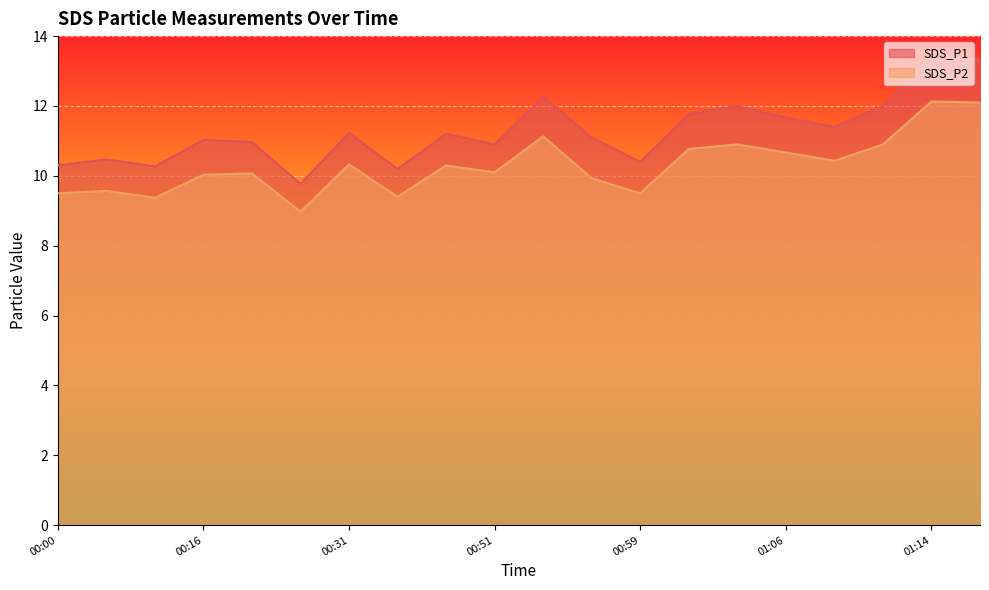

Does the chart display data point markers on the line(s)?

No